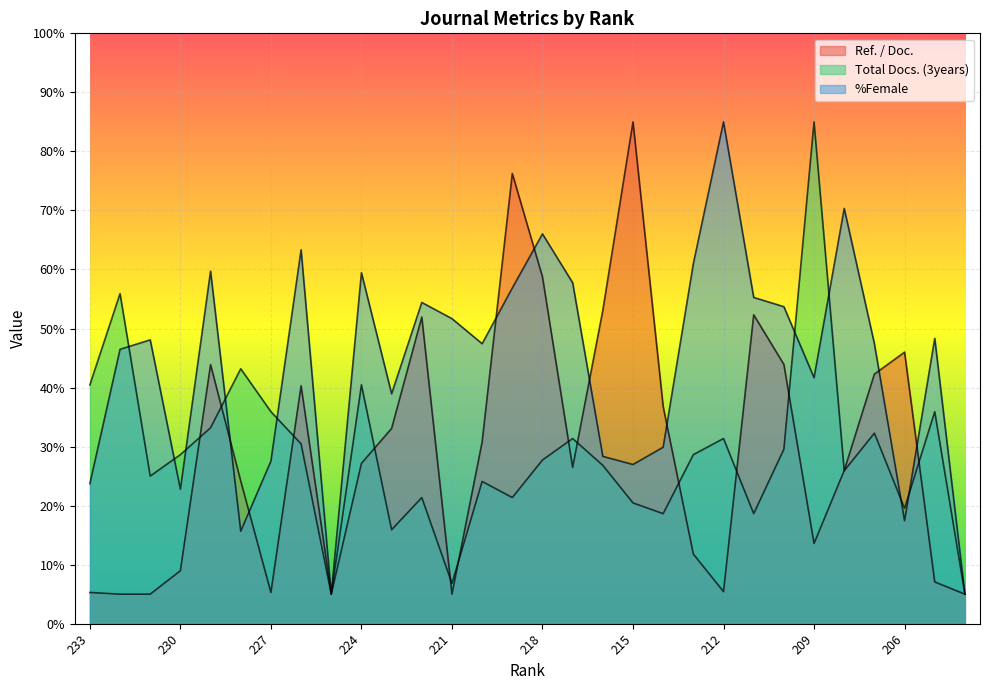

How many interior local valleys does the Total Docs. (3years) series have?

9